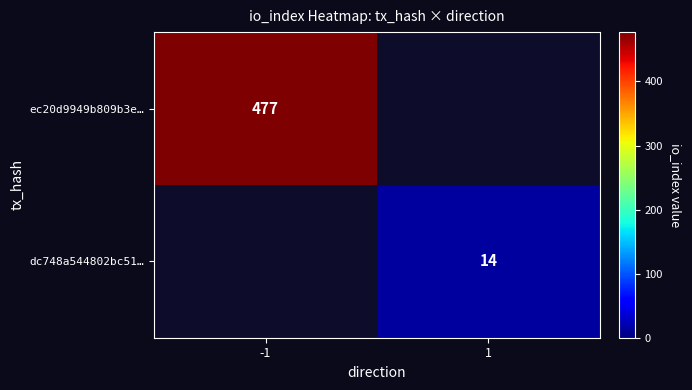

How many data points does each series have?

2